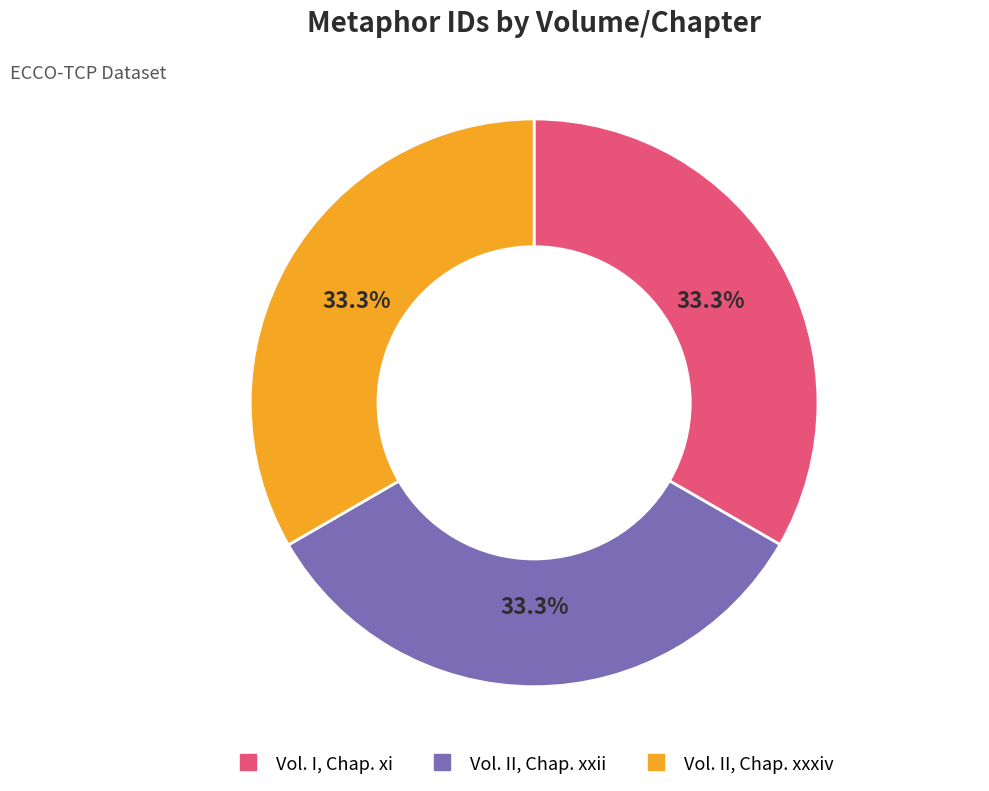

Does any single category account for the majority?

No